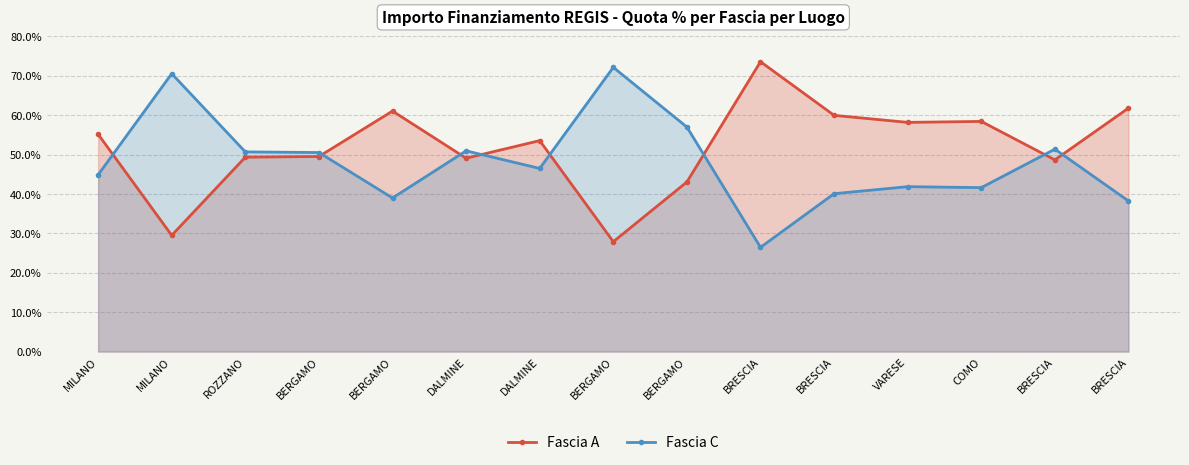

Rank the series by their average value, from highest to lowest.

Fascia A, Fascia C